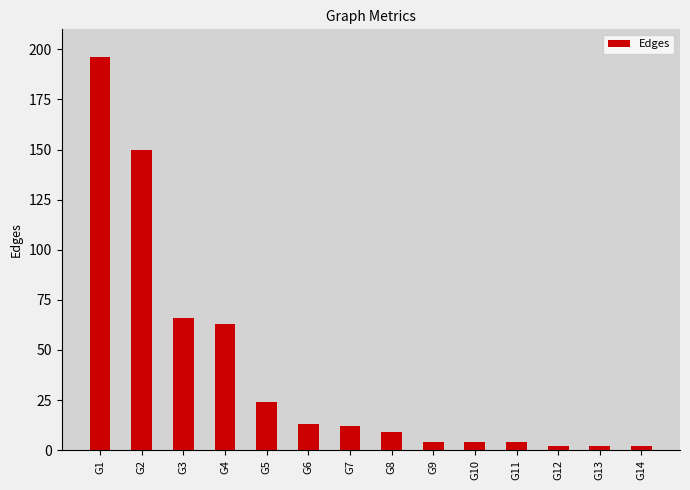

How many values are below 12?

7